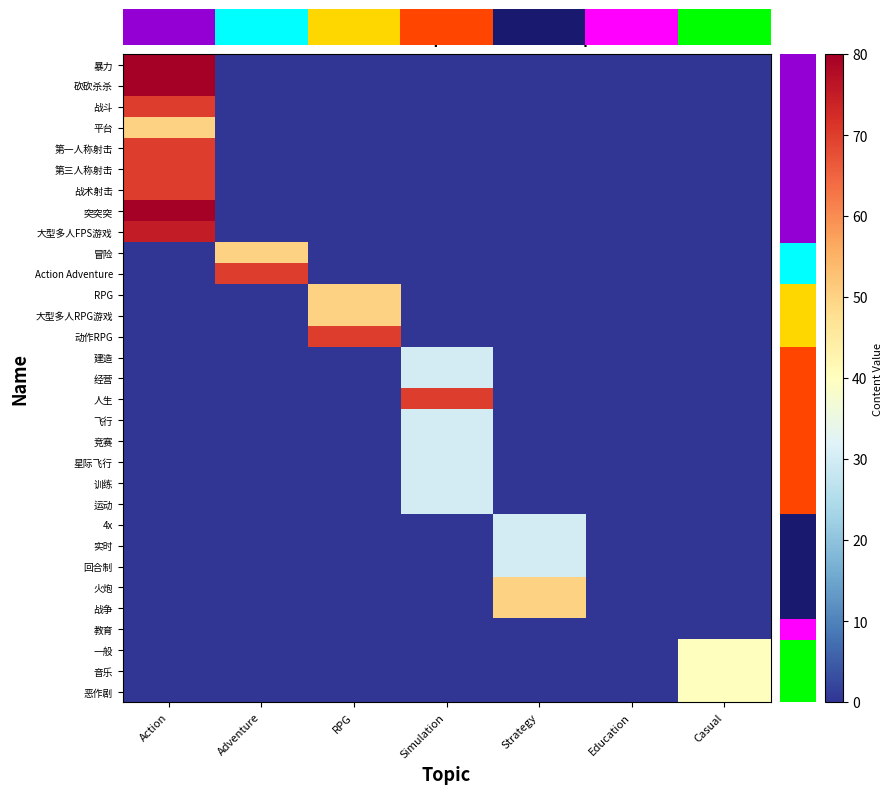

What is the difference between the maximum and second lowest values in the 战术射击 series?

70